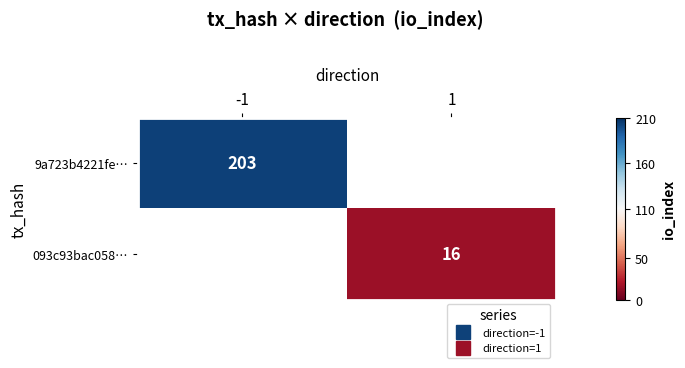

Rank the categories by 093c93bac058… value from highest to lowest.

-1, 1